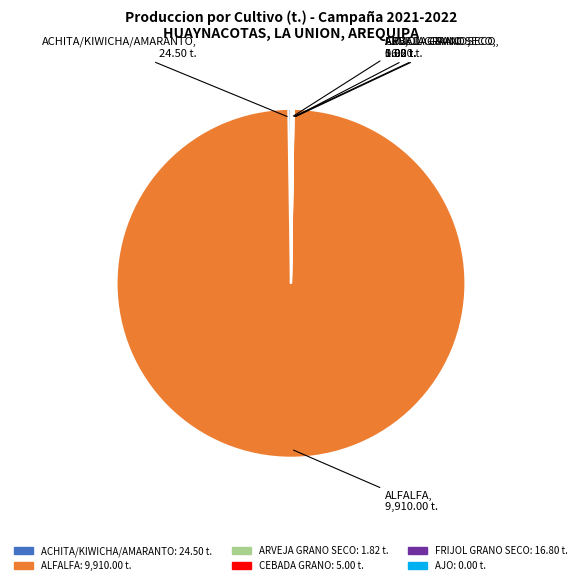

Which slice is the largest?

ALFALFA